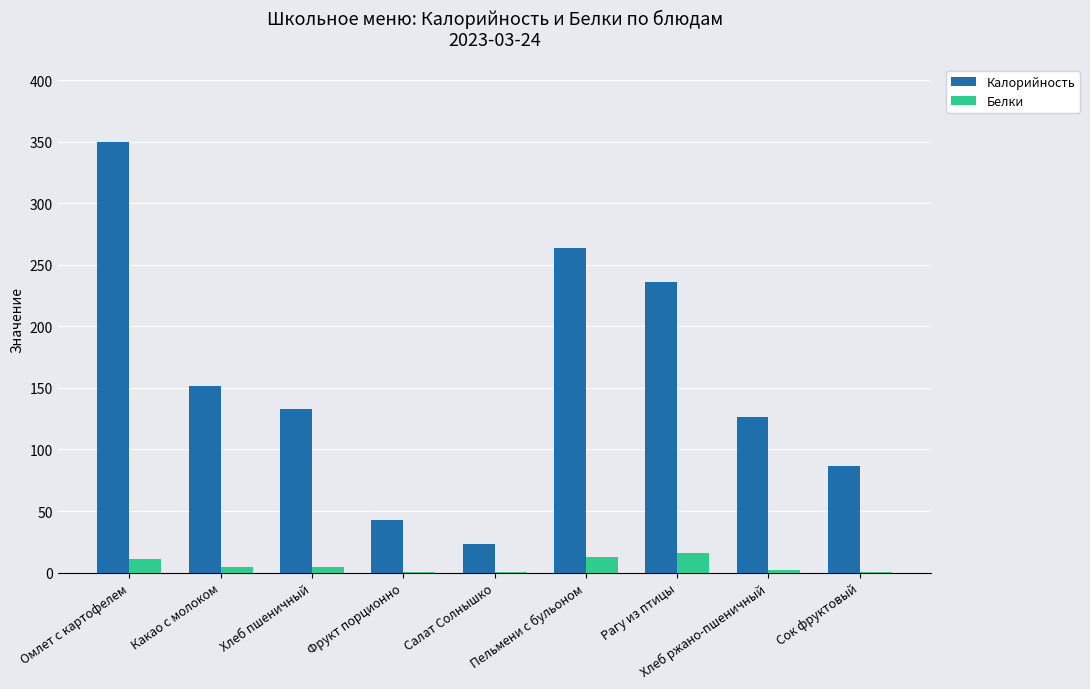

What is the greatest value displayed?

349.9